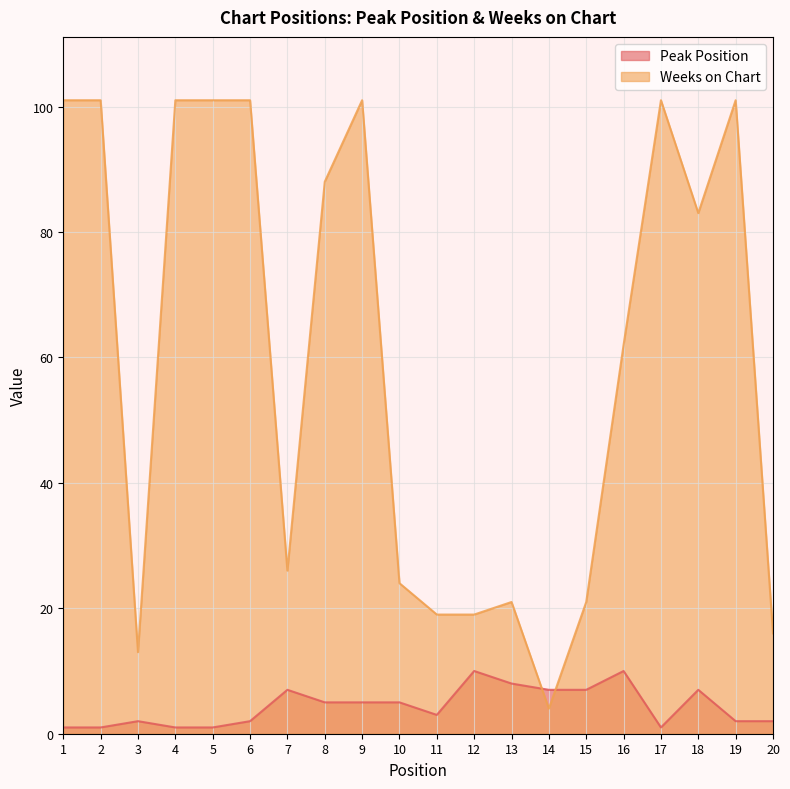

What is the value of the Peak Position point at the 19th from the left?

2